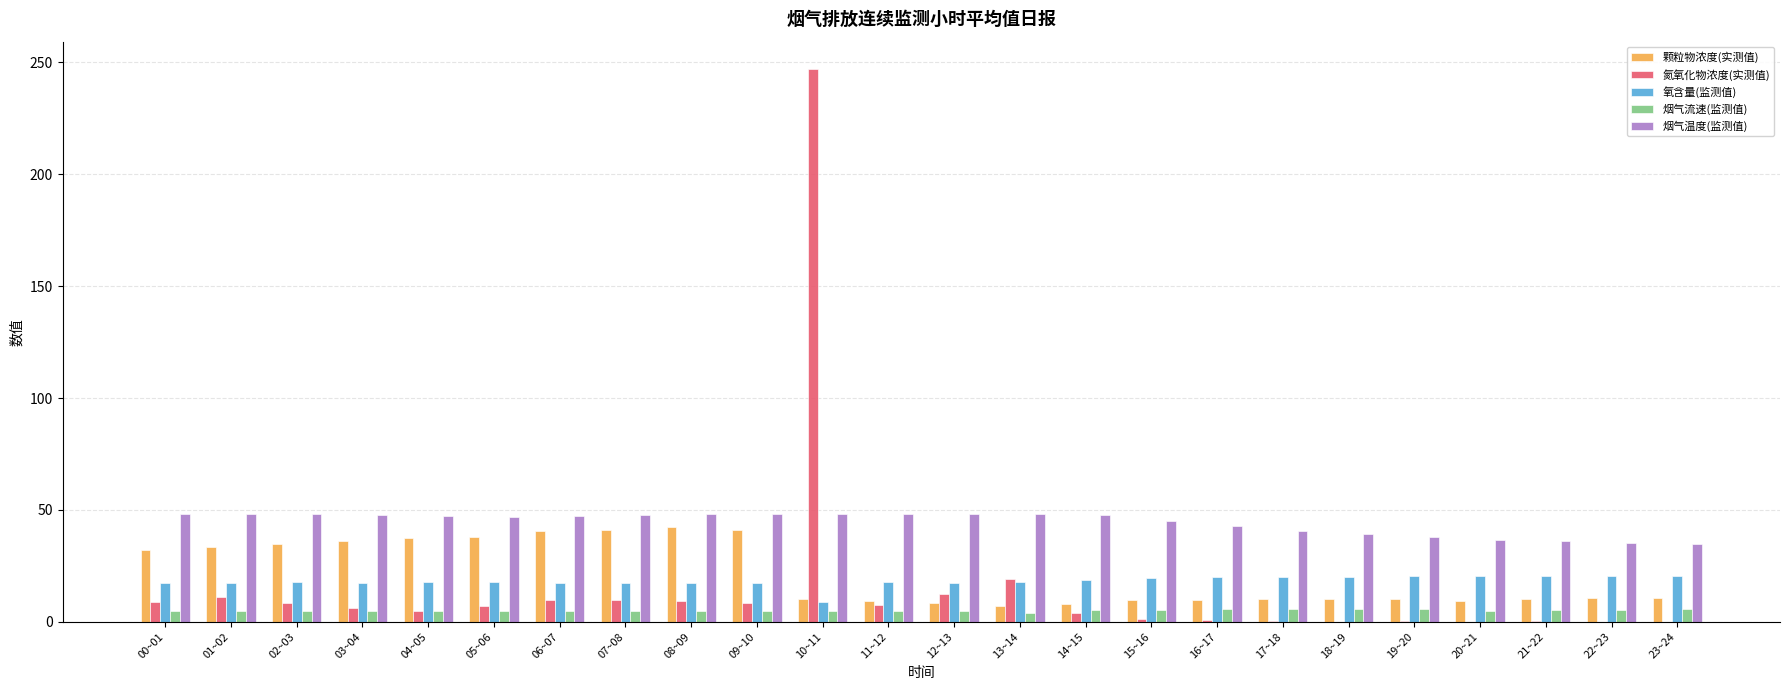

Are the bars grouped side by side (vs. stacked)?

Yes